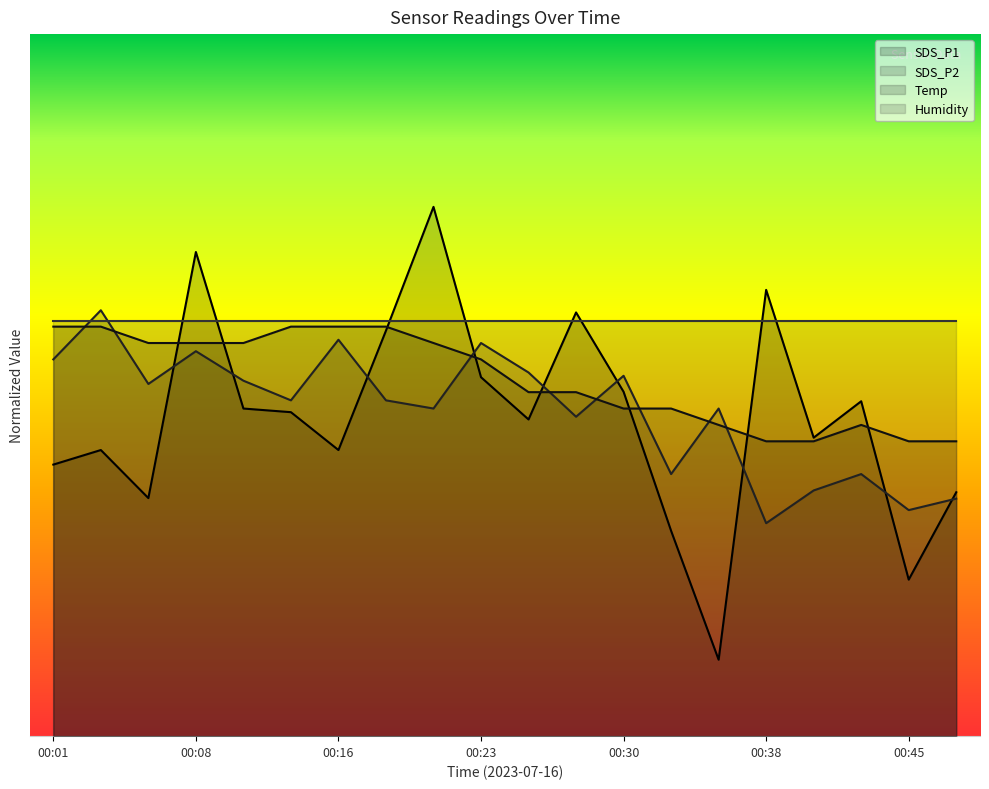

Where is the first local maximum for SDS_P1?

00:03